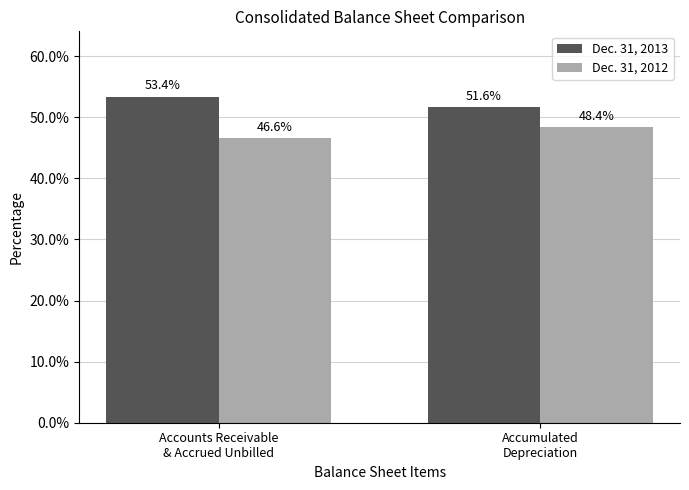

What are all the series names shown in the legend?

Dec. 31, 2013, Dec. 31, 2012